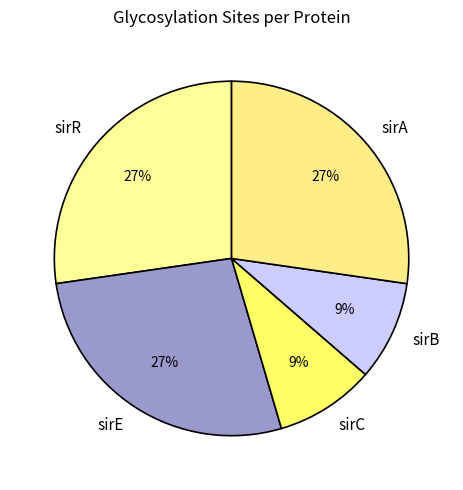

To the nearest percent, what is the combined percentage of sirA and sirC?

36%